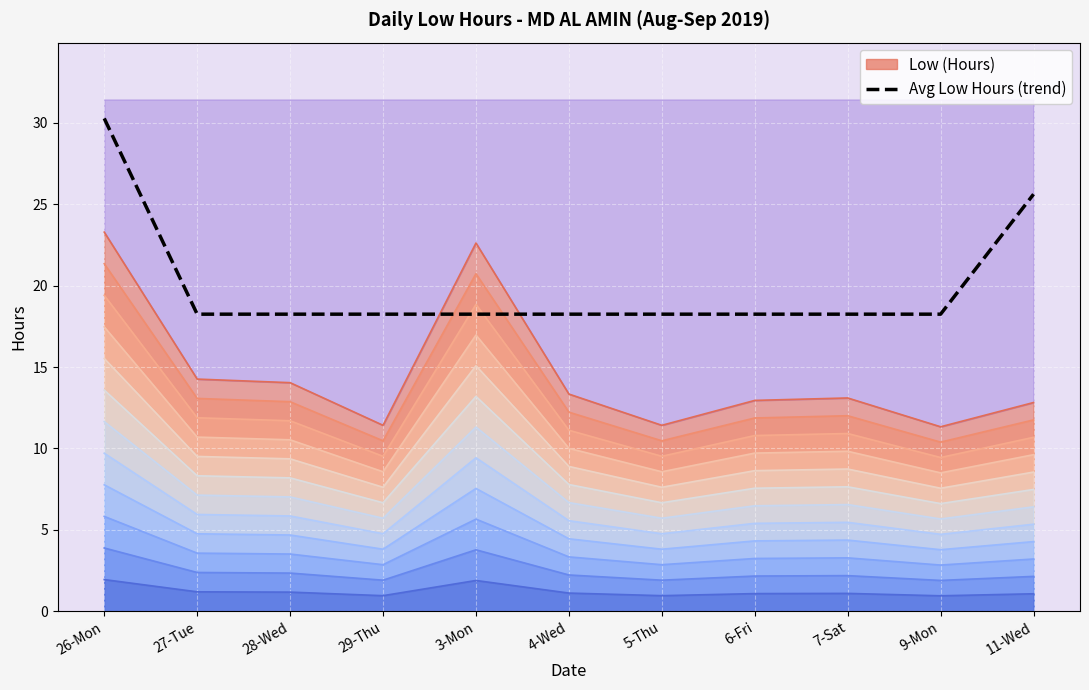

At which category does the chart reach its peak across all series?

26-Mon